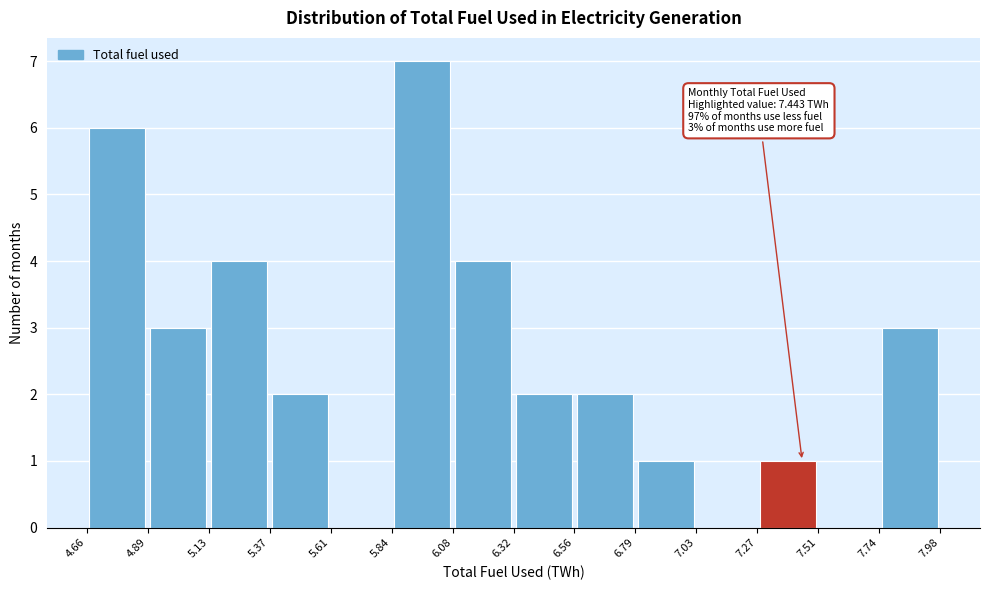

Over which range of the x-axis is the bar tallest?

5.84 to 6.08